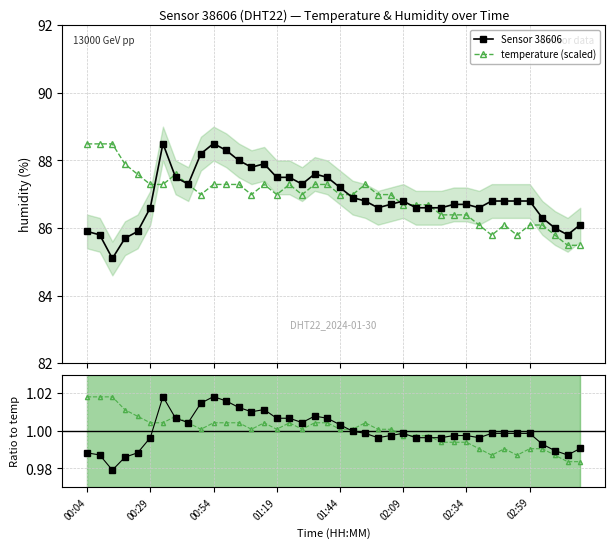

True or false: Sensor 38606 has more than 2 points higher than both neighbors.

True